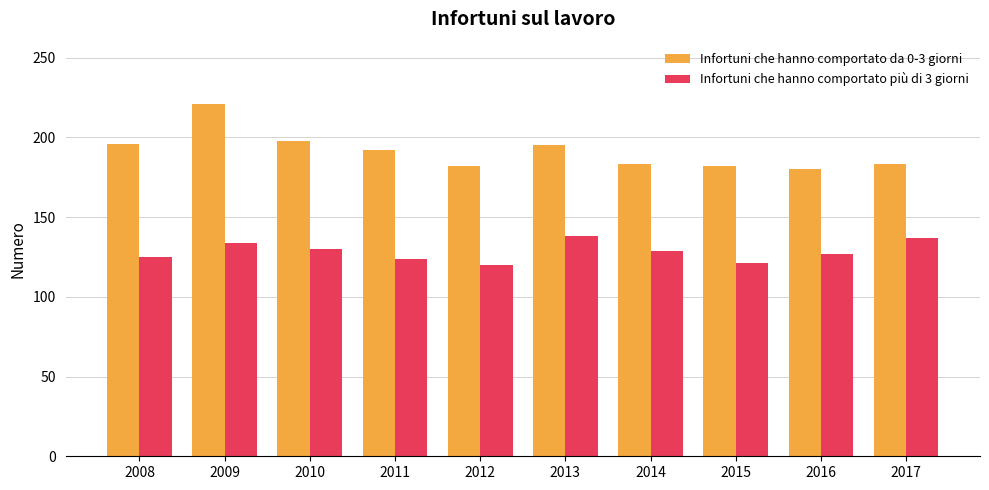

The Infortuni che hanno comportato da 0-3 giorni series shows 98 at 2009. True or false?

False